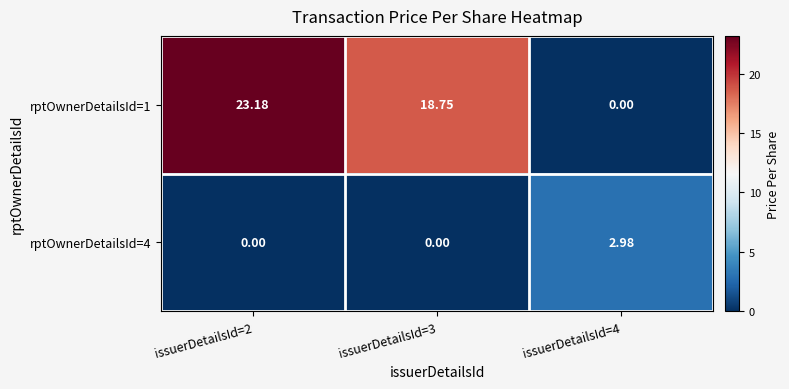

Is the value of rptOwnerDetailsId=1 at issuerDetailsId=2 greater than the value of rptOwnerDetailsId=4 at issuerDetailsId=2?

Yes